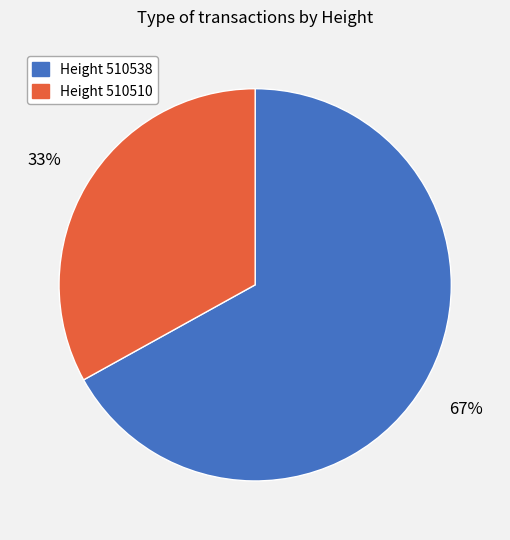

How many slices are in this pie chart?

2